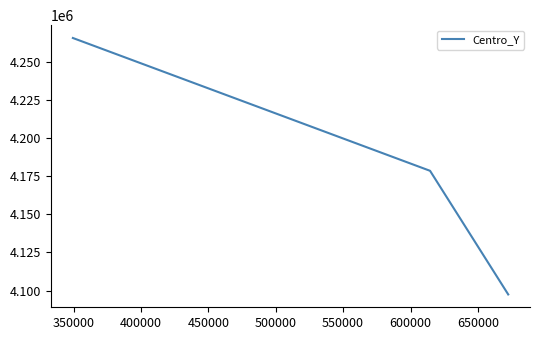

Reading left to right, what are all the values shown in this chart?

4265500	4178500	4097500